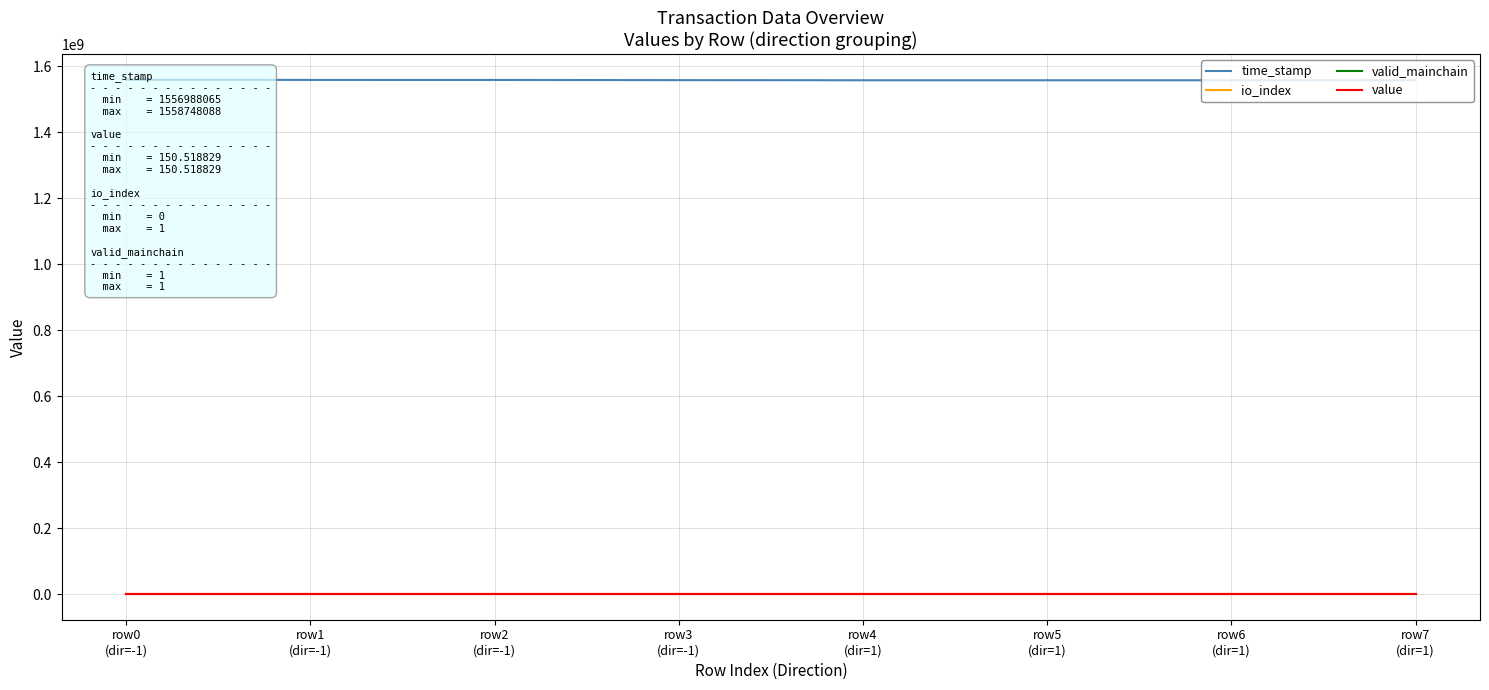

True or false: time_stamp and io_index cross at least once.

False